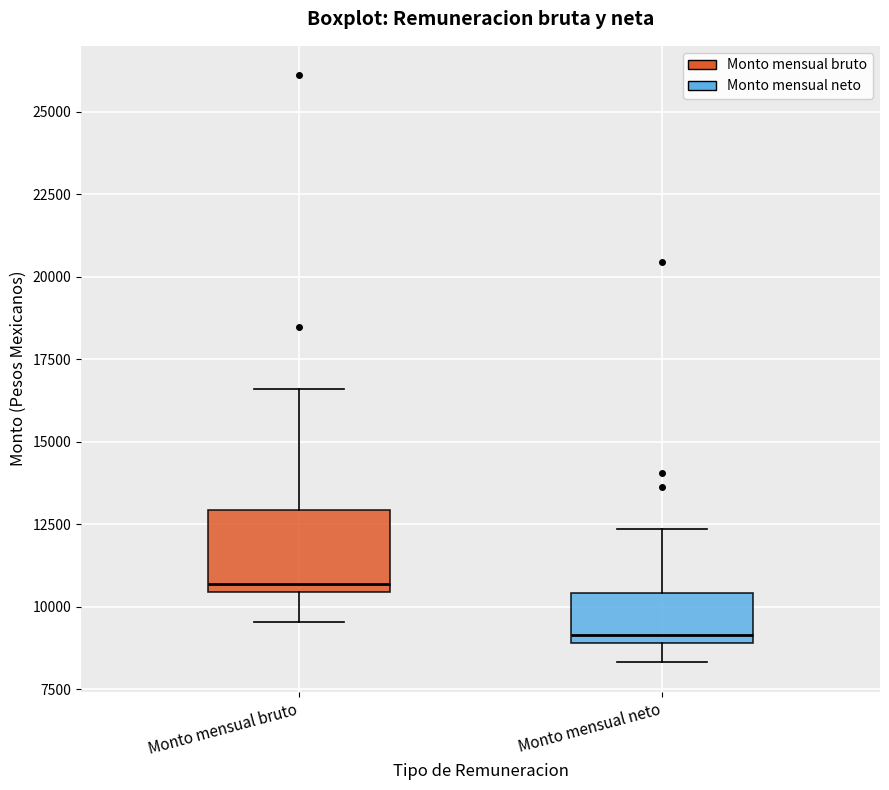

Reading left to right, transcribe this box plot: for each box, give where its median line is, the range the box spans, and where its two whiskers end, as read against the y-axis. The values are not printed on the chart, so give them approximately, as read against the axis.

Monto mensual bruto: median 10500 (just above the box's lower edge), box 10500 to 13000, whiskers 9500 to 16500
Monto mensual neto: median 9000 (just above the box's lower edge), box 9000 to 10500, whiskers 8500 to 12500